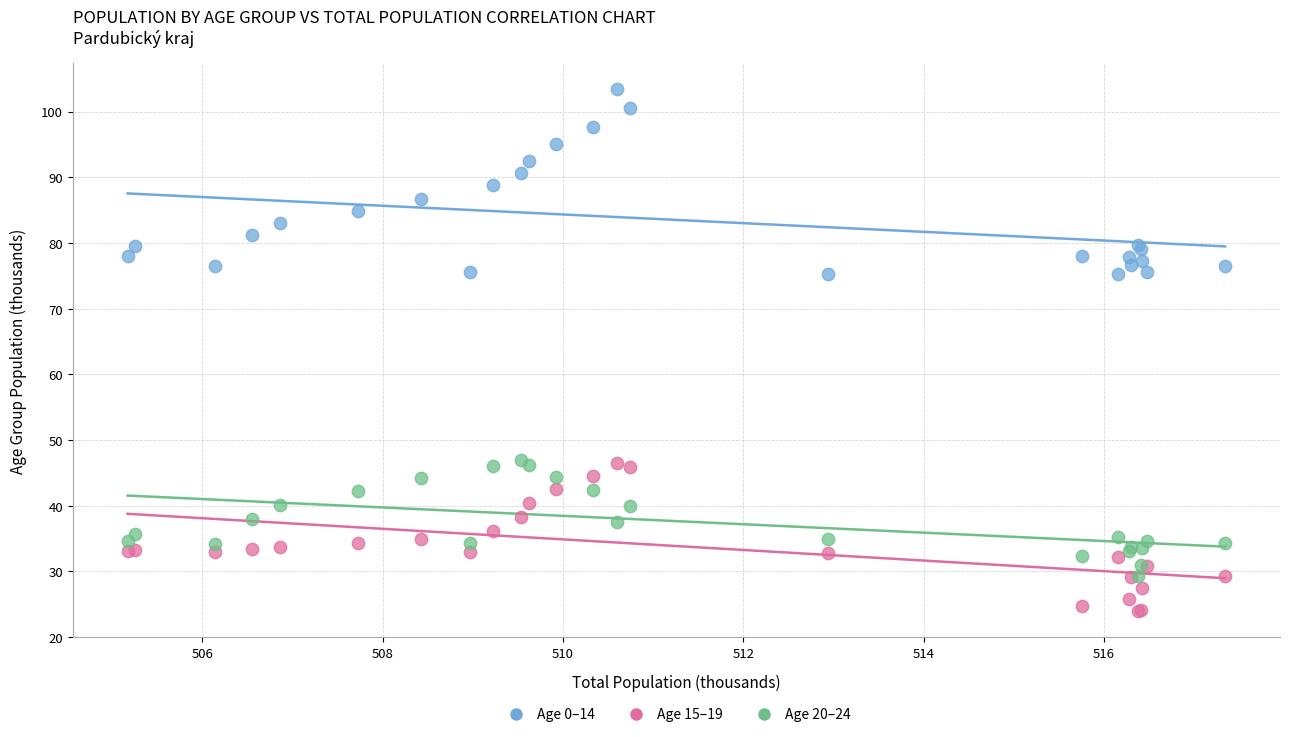

Which series has the largest Y range (max minus min)?

Age 0–14